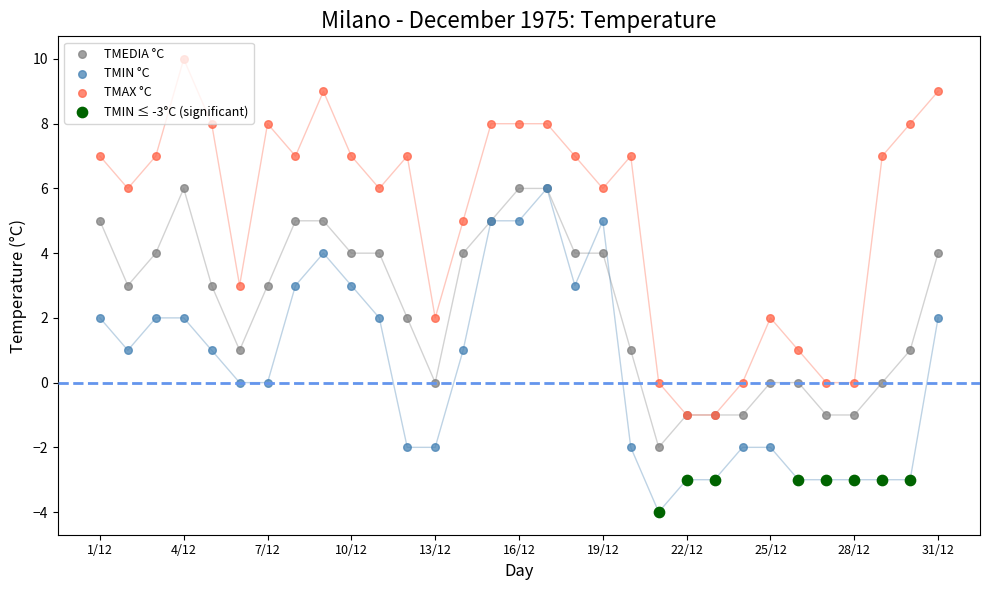

What is the total value across all series at 26/12?

-2